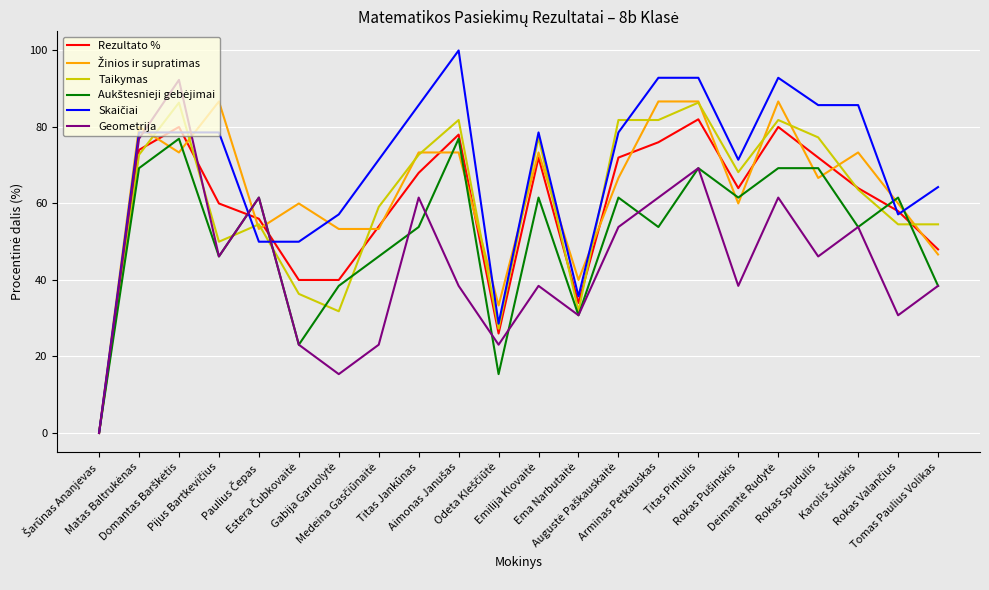

What is the maximum value for Taikymas?

86.4